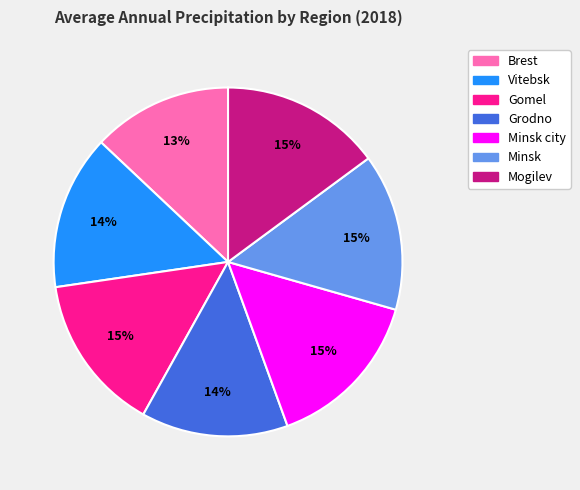

Is there any slice that represents more than half of the pie?

No